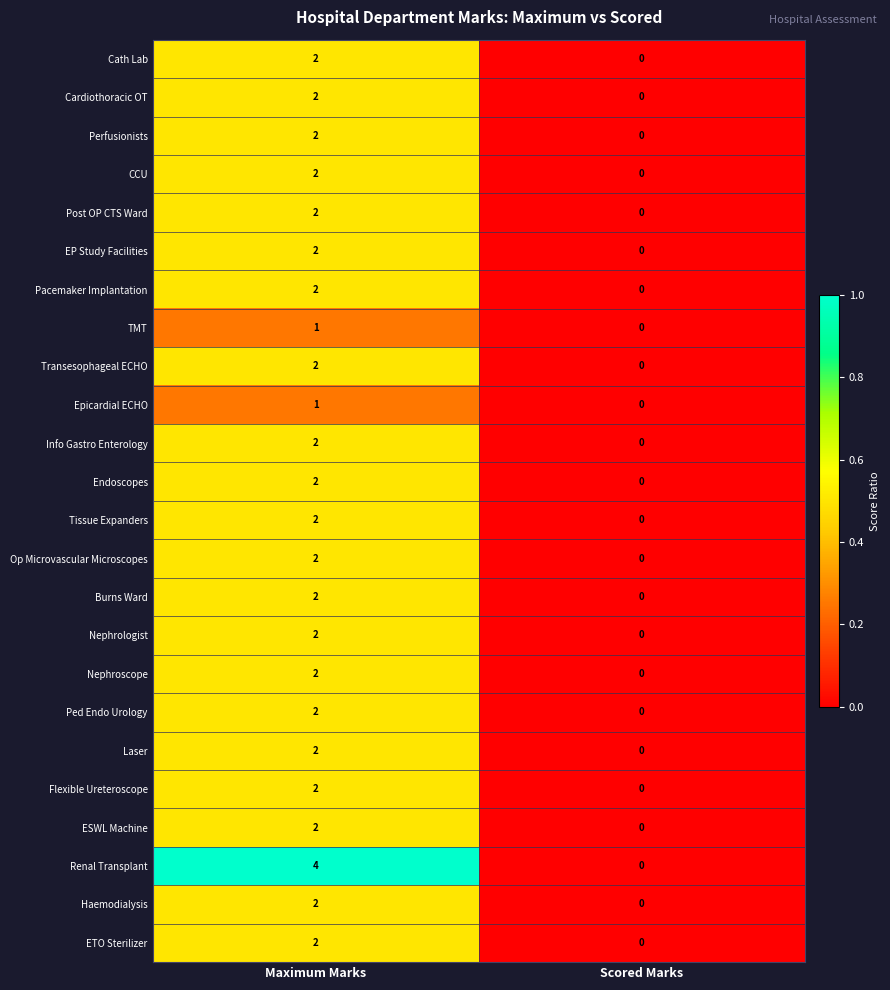

What is the maximum value shown in the chart?

4